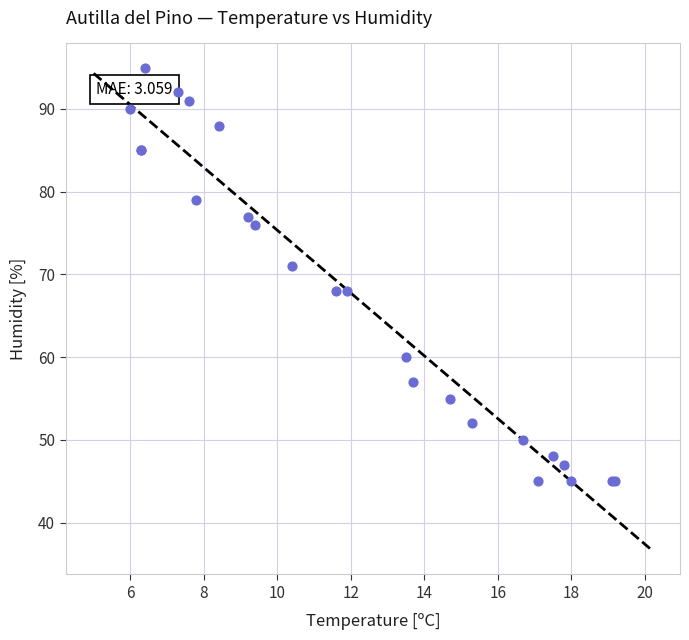

What Y value in the scatter plot is closest to 70?

71